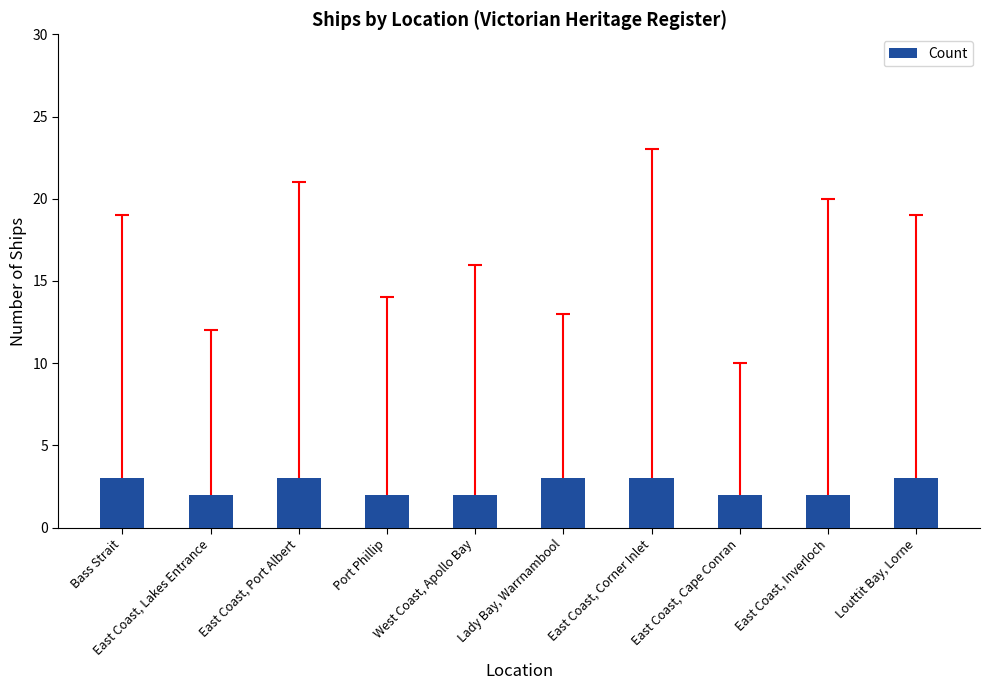

Are the bars grouped side by side (vs. stacked)?

No